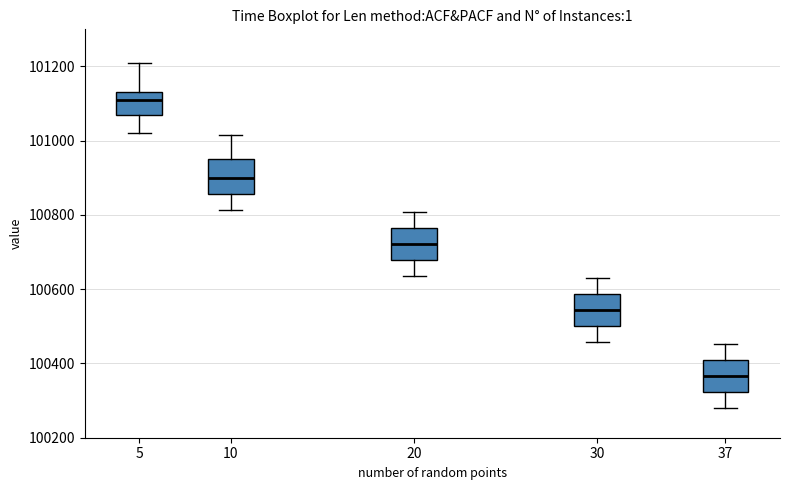

Which box's median line is the lowest?

37